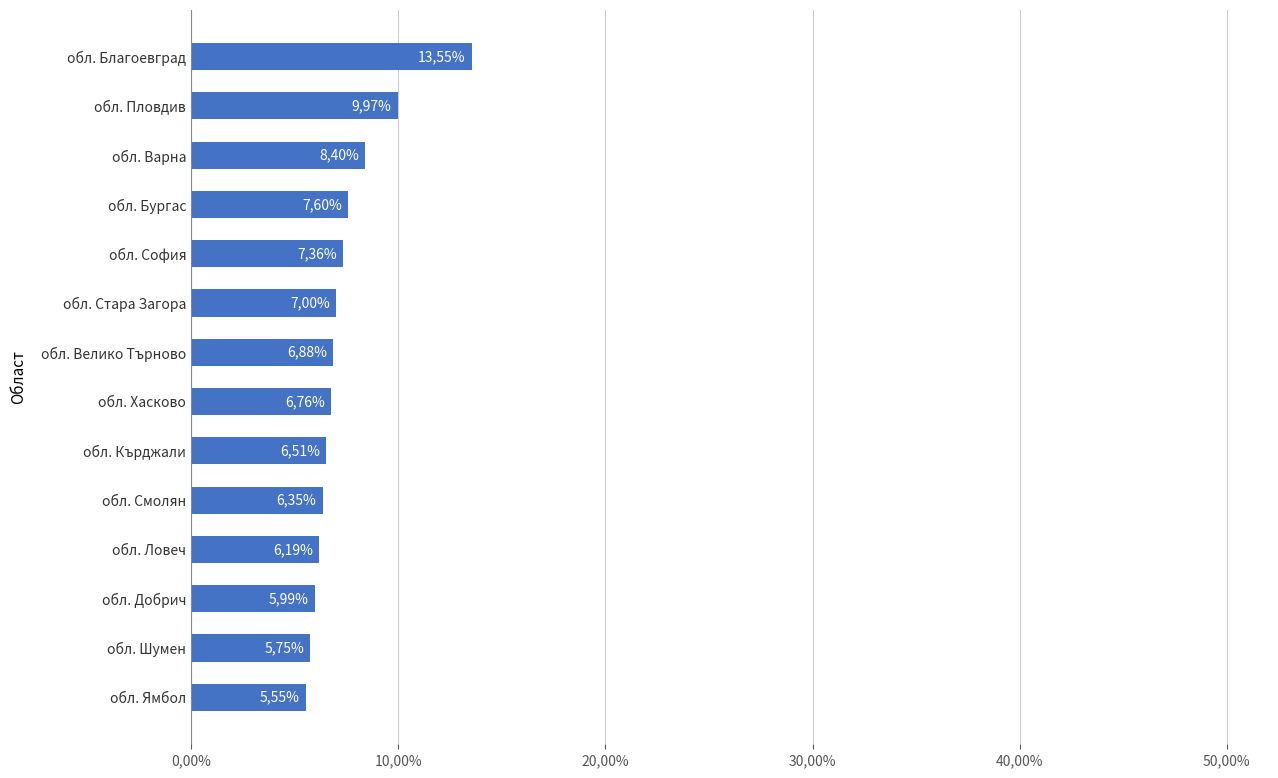

Does the chart contain any negative values?

No